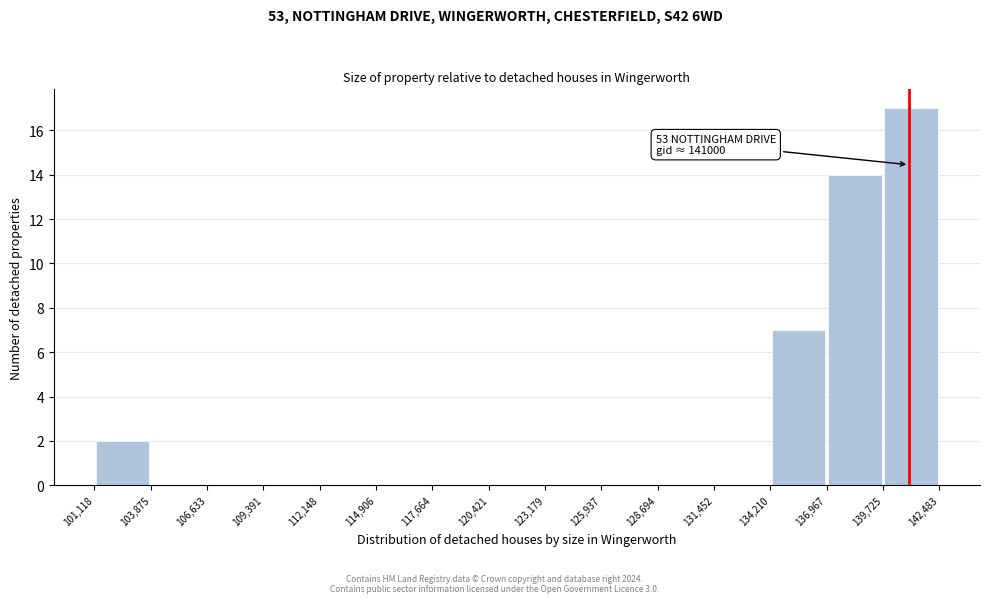

Over which range of the x-axis is the bar tallest?

139,725 to 142,483